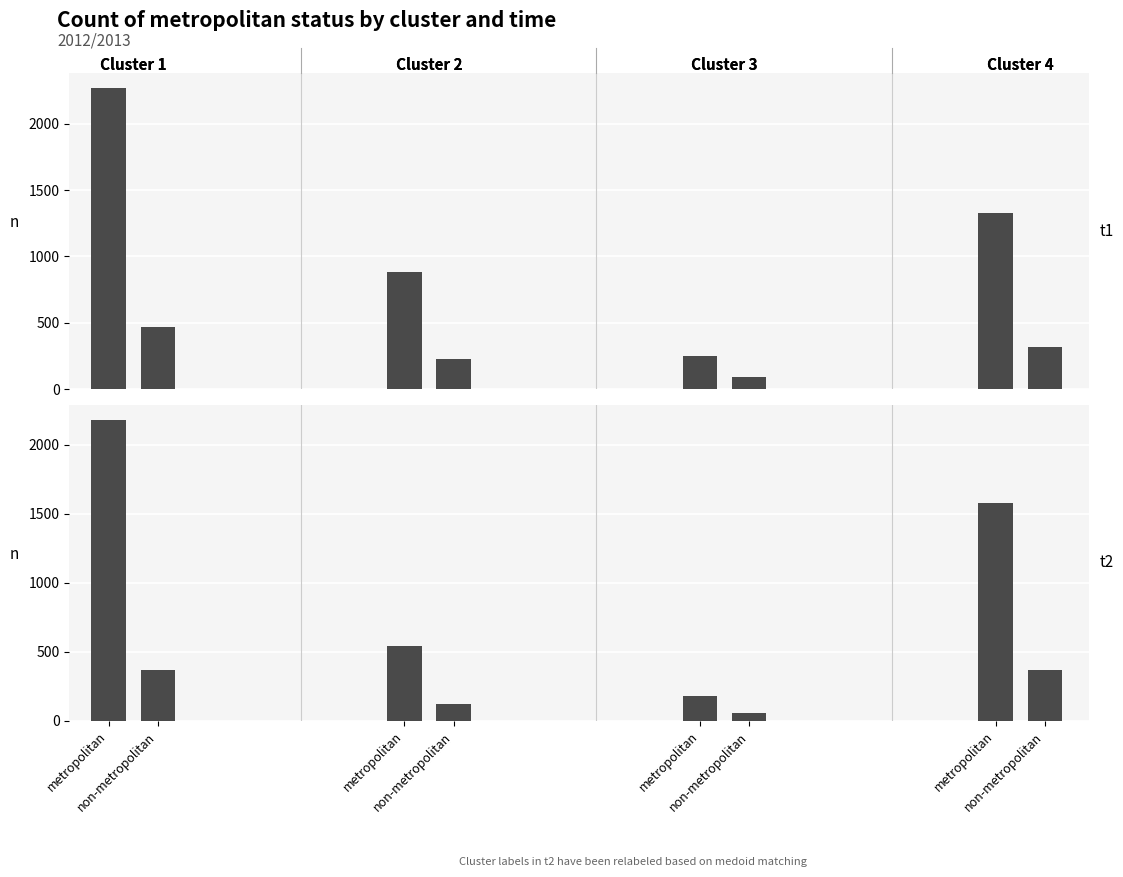

Is the value of non-metropolitan at non-metropolitan greater than the value of metropolitan at non-metropolitan?

No